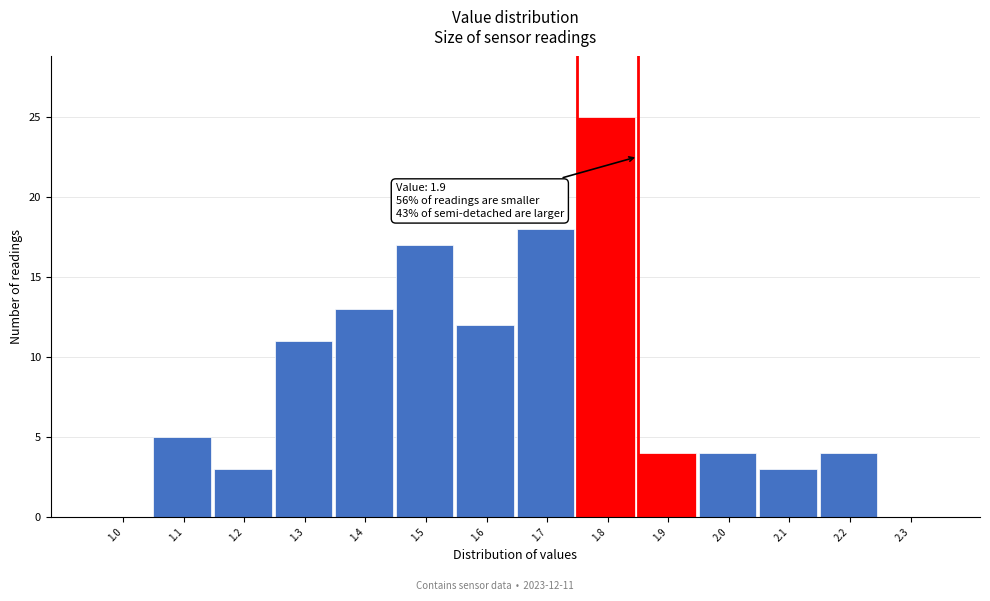

Reading left to right, what are all the values shown in this chart?

1.0=0	1.1=5	1.2=3	1.3=11	1.4=13	1.5=17	1.6=12	1.7=18	1.8=25	1.9=4	2.0=4	2.1=3	2.2=4	2.3=0